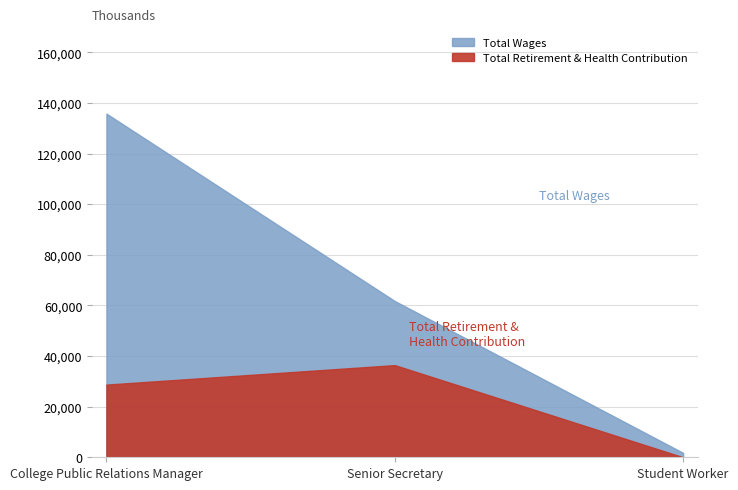

What is the average value of the Total Retirement & Health Contribution series?

21709